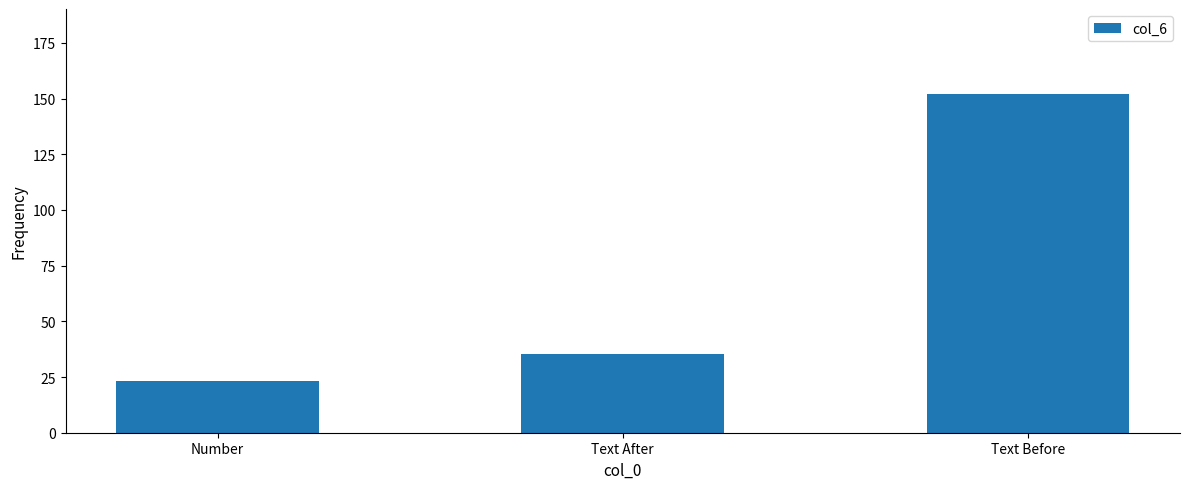

Where does the data first go above 35?

Text After